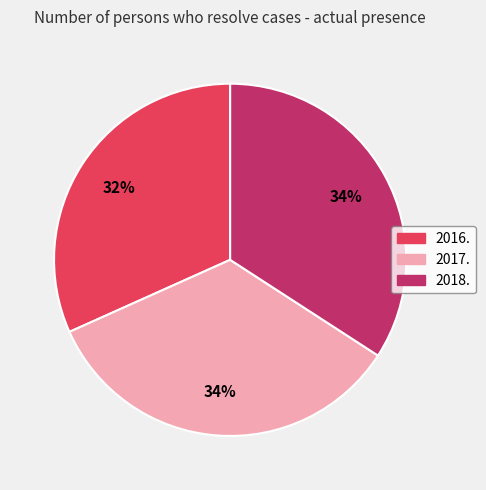

Is 2017. the majority of the pie?

No